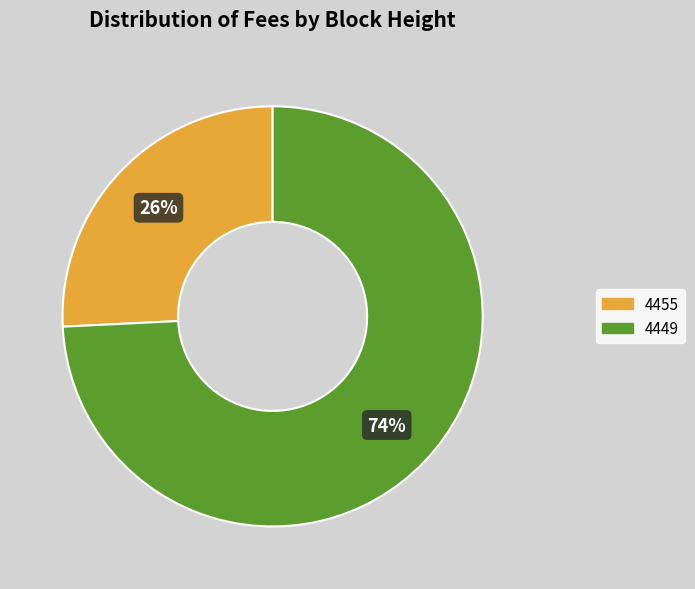

How many segments does this pie chart have?

2